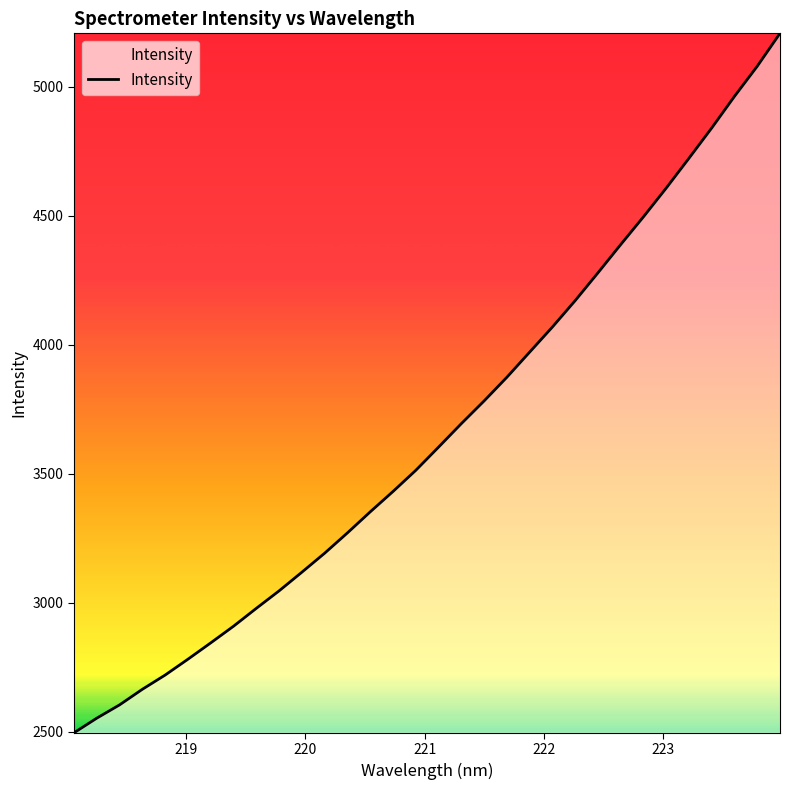

What is the smallest value displayed?

2496.5